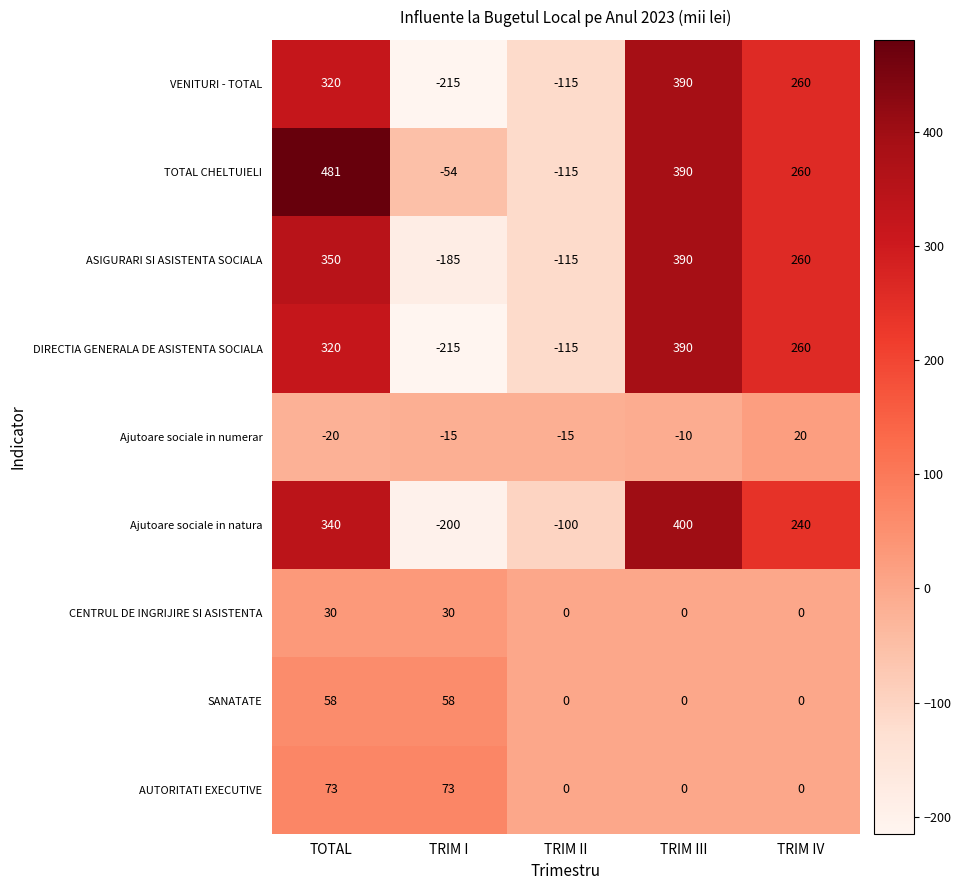

Between TOTAL and TRIM II, which series saw the biggest shift?

TOTAL CHELTUIELI